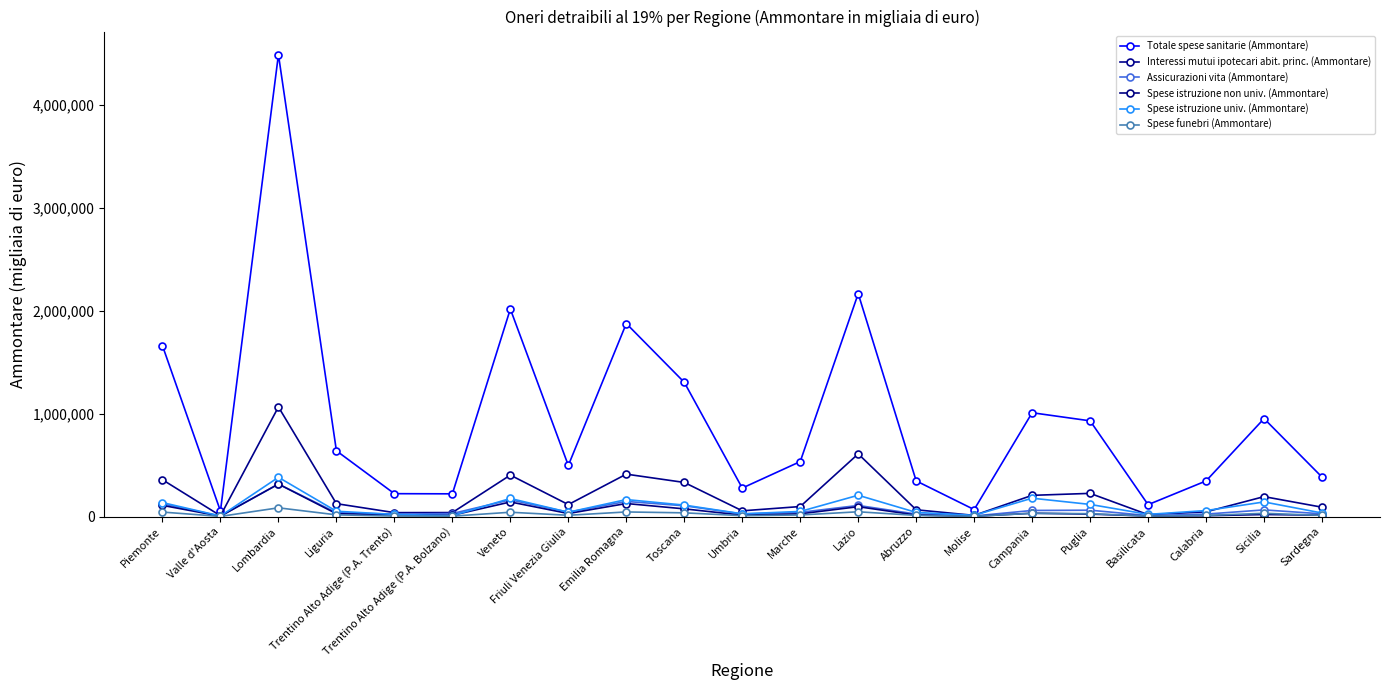

What is the difference between the second highest and minimum values in the Spese istruzione non univ. (Ammontare) series?

139346